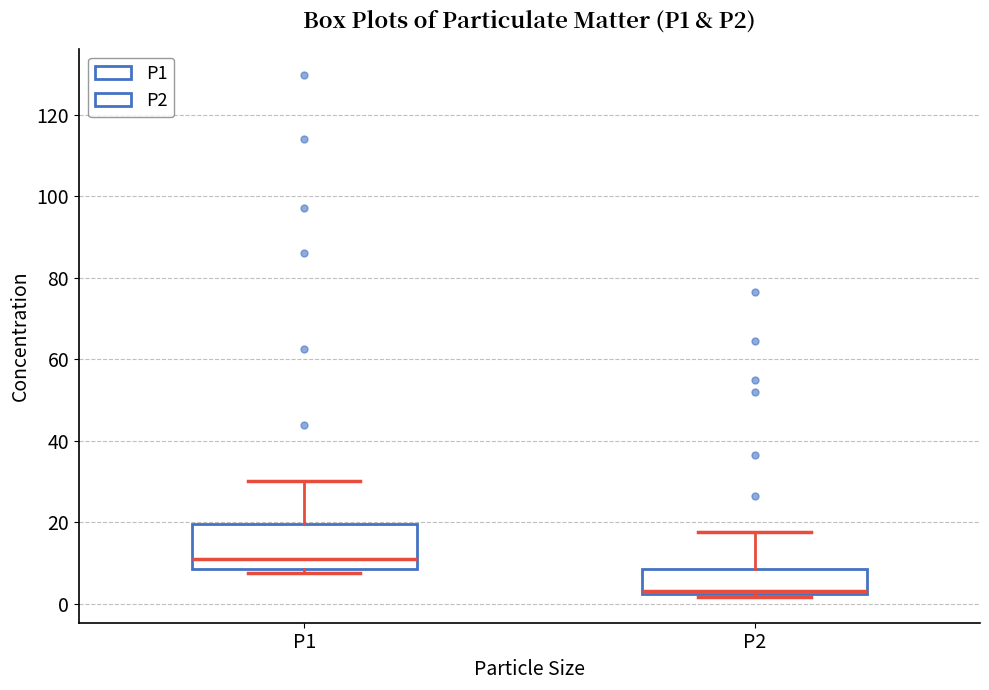

Where is the lower edge of the box for P1 on the y-axis? The values are not printed on the chart, so give them approximately, as read against the axis.

8